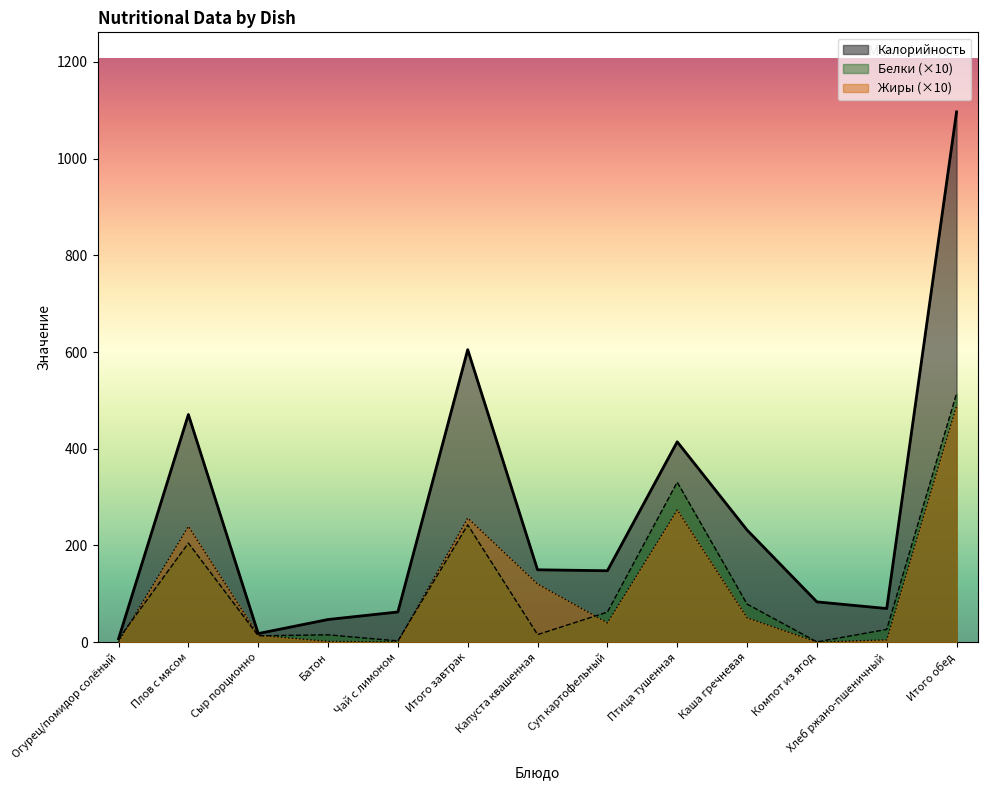

Which series has the widest spread of values?

Калорийность